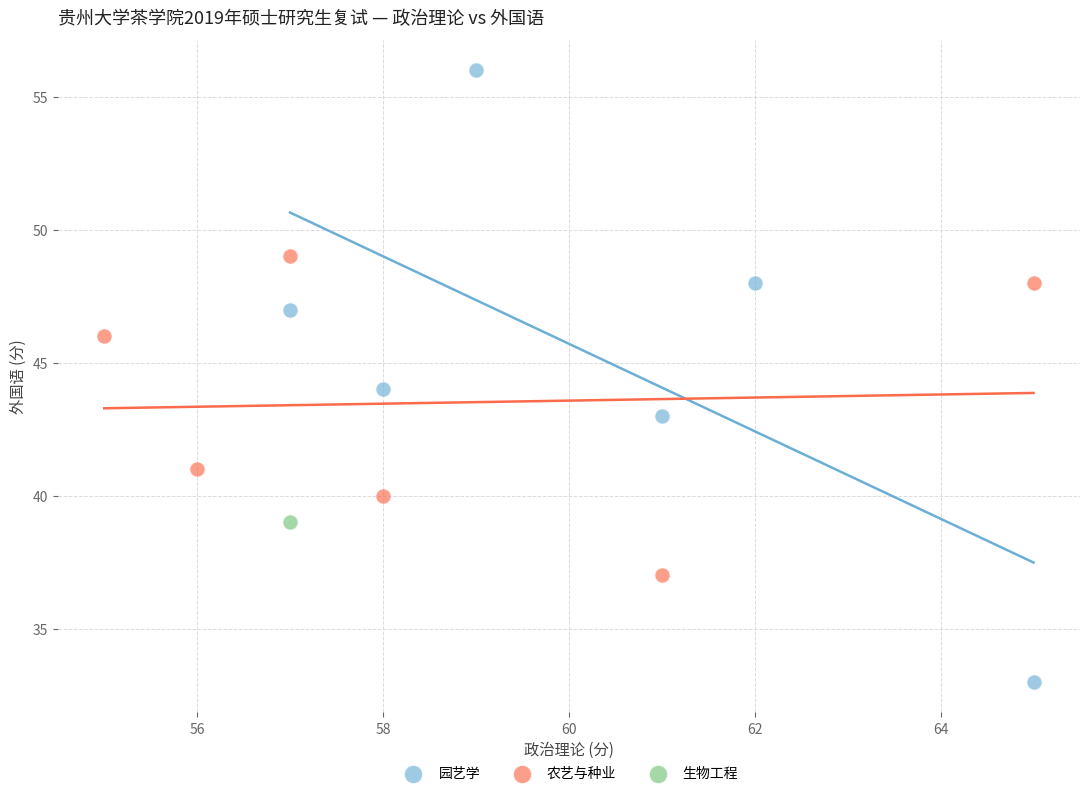

Which series contains the highest Y value?

园艺学